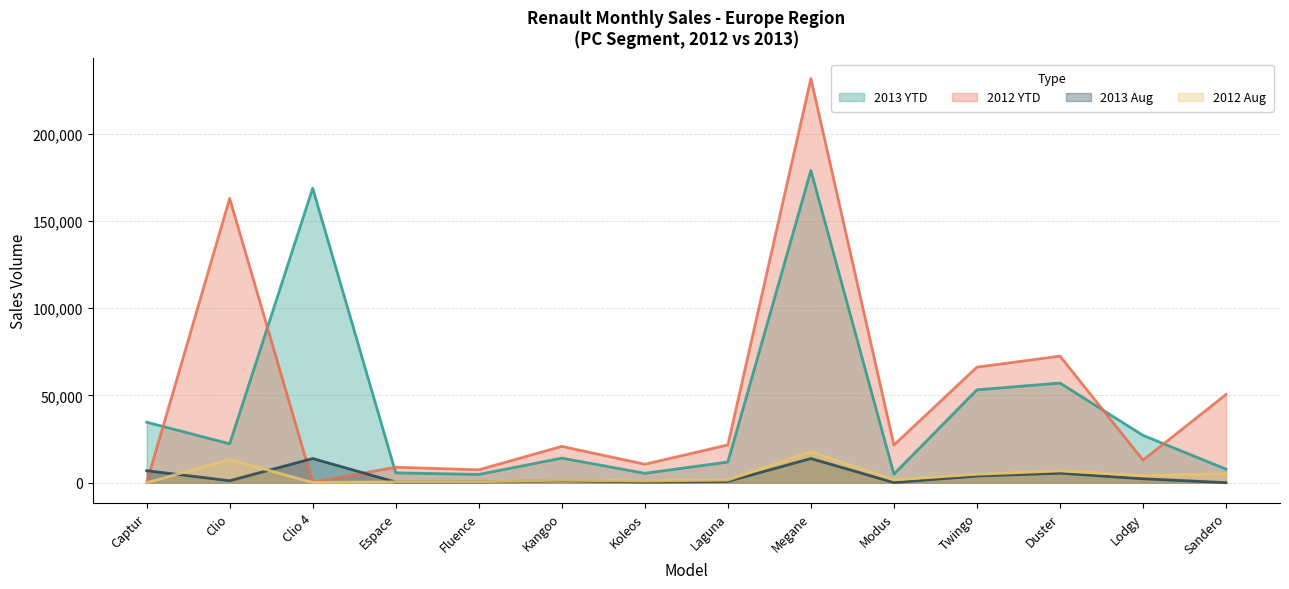

Reading left to right, list all the values displayed in this chart.

2013 YTD: Captur=34664	Clio=22301	Clio 4=168766	Espace=5621	Fluence=4734	Kangoo=14086	Koleos=5382	Laguna=11827	Megane=178911	Modus=4919	Twingo=53218	Duster=57107	Lodgy=27119	Sandero=7761
2012 YTD: Captur=0	Clio=162913	Clio 4=156	Espace=8881	Fluence=7389	Kangoo=20811	Koleos=10584	Laguna=21629	Megane=231585	Modus=21584	Twingo=66208	Duster=72549	Lodgy=12919	Sandero=50539
2013 Aug: Captur=6880	Clio=1116	Clio 4=13858	Espace=345	Fluence=404	Kangoo=1229	Koleos=348	Laguna=736	Megane=13835	Modus=71	Twingo=3829	Duster=5437	Lodgy=2229	Sandero=14
2012 Aug: Captur=0	Clio=13207	Clio 4=153	Espace=484	Fluence=513	Kangoo=1412	Koleos=903	Laguna=1465	Megane=17693	Modus=1608	Twingo=4769	Duster=6717	Lodgy=4064	Sandero=5090